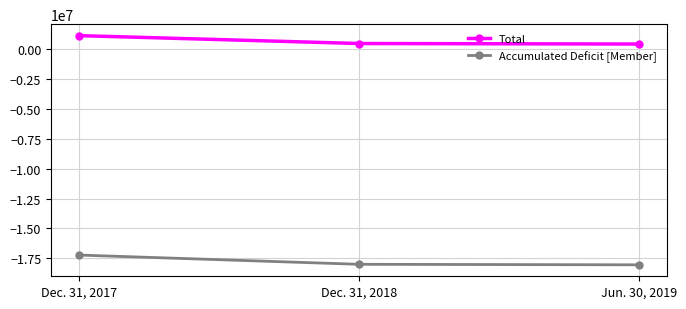

Read the Accumulated Deficit [Member] value at Jun. 30, 2019, to the nearest 100.

-18028400